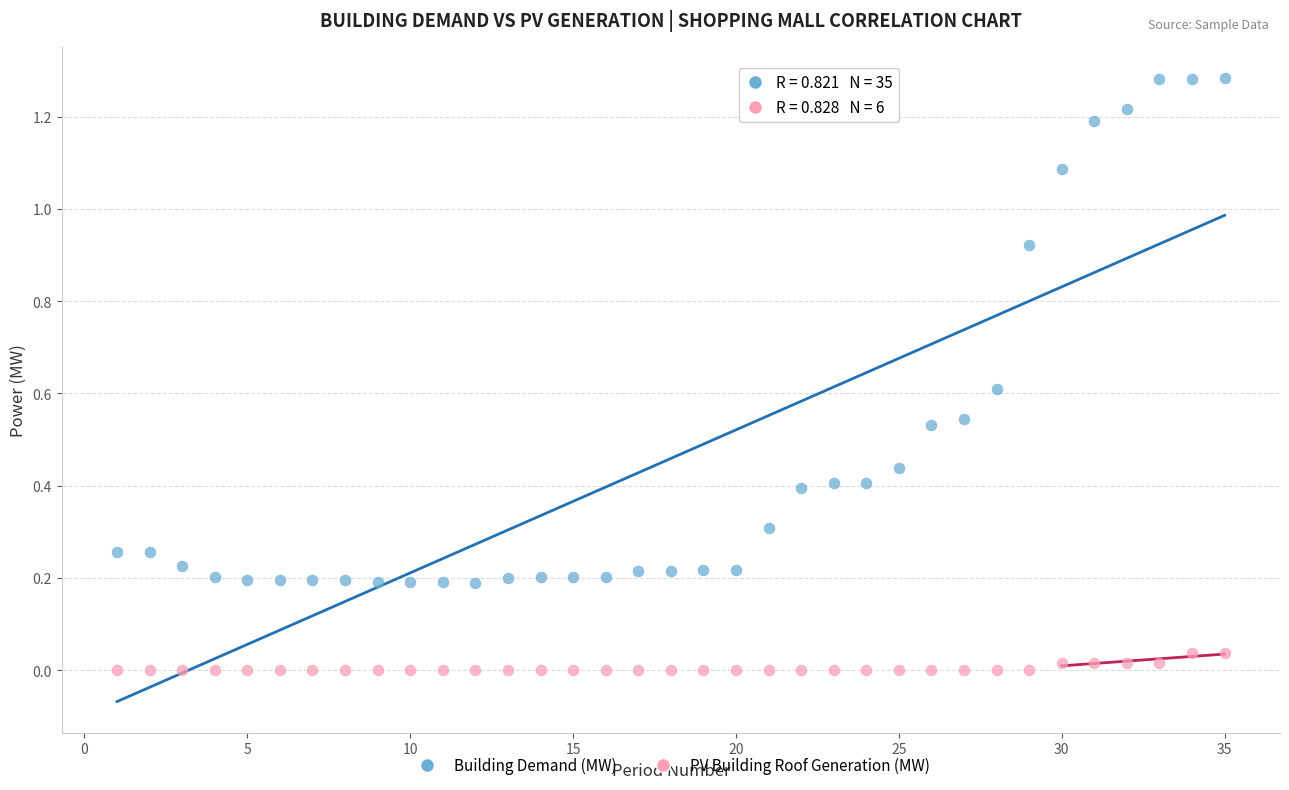

Across all data points, what is the range of X values (max minus min)?

34.0